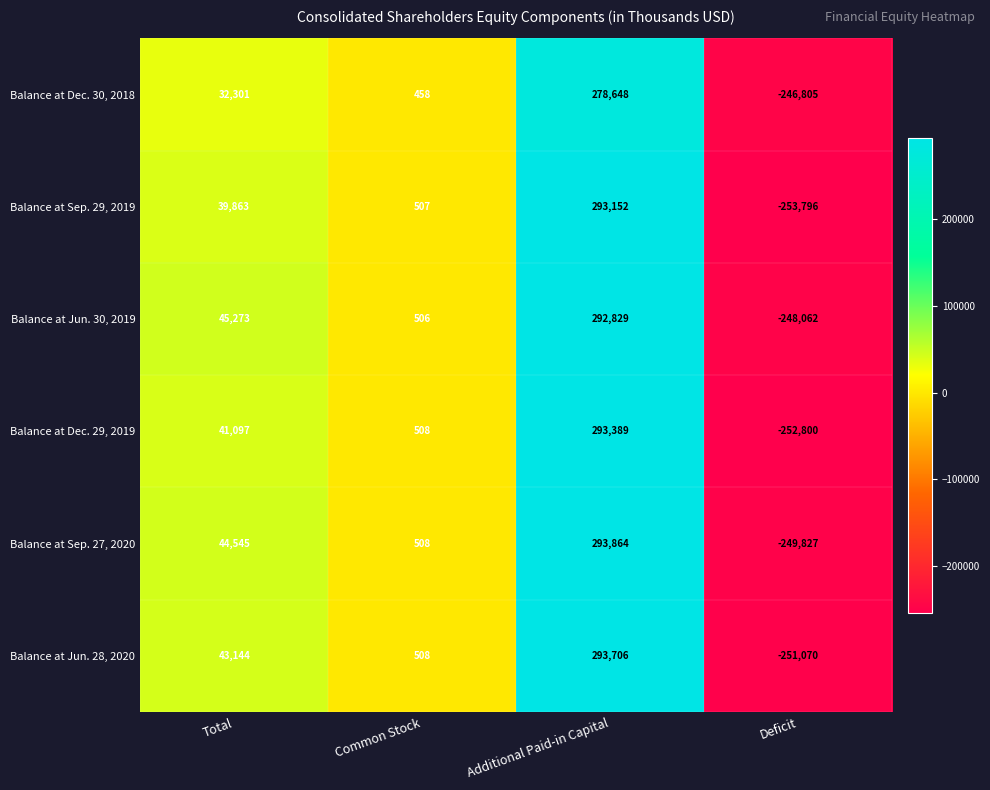

Which series changed the most between Total and Common Stock?

Balance at Jun. 30, 2019